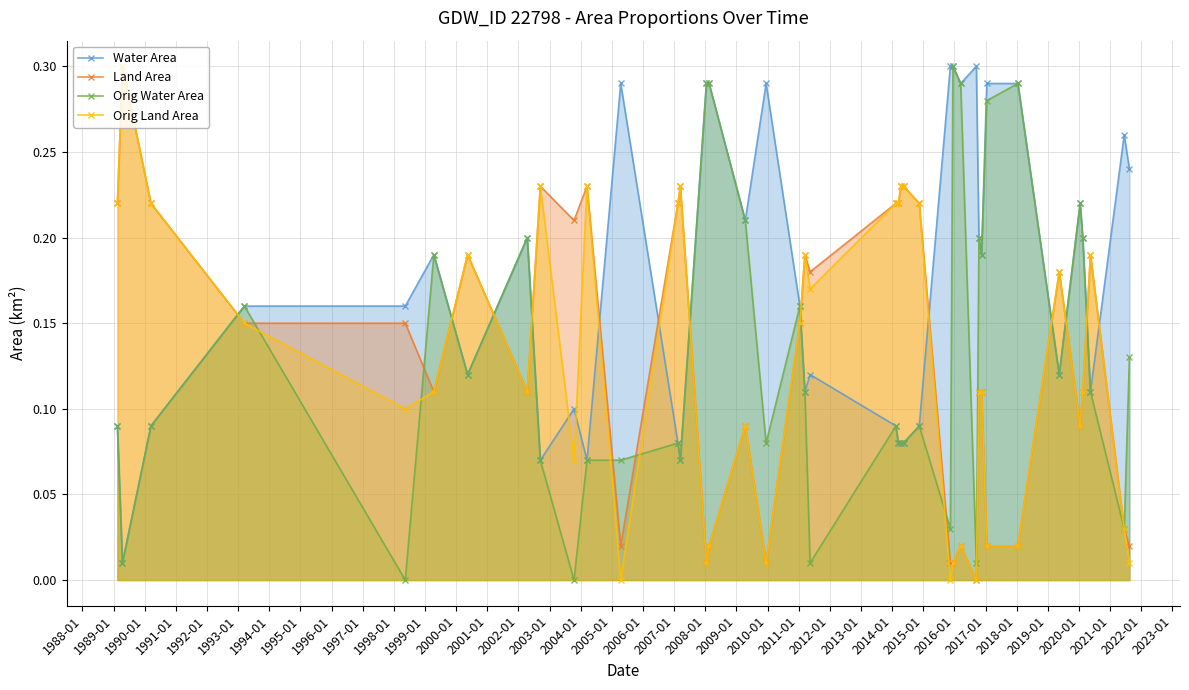

Reading right to left, transcribe all the data shown in this chart.

Water Area: 0.2	0.3	0.1	0.2	0.2	0.1	0.3	0.3	0.2	0.2	0.3	0.3	0.3	0.3	0.1	0.1	0.1	0.1	0.1	0.1	0.1	0.2	0.3	0.2	0.3	0.3	0.1	0.1	0.3	0.1	0.1	0.1	0.2	0.1	0.2	0.2	0.2	0.1	0.0	0.1
Land Area: 0.0	0.0	0.2	0.1	0.1	0.2	0.0	0.0	0.1	0.1	0.0	0.0	0.0	0.0	0.2	0.2	0.2	0.2	0.2	0.2	0.2	0.1	0.0	0.1	0.0	0.0	0.2	0.2	0.0	0.2	0.2	0.2	0.1	0.2	0.1	0.1	0.1	0.2	0.3	0.2
Orig Water Area: 0.1	0.0	0.1	0.2	0.2	0.1	0.3	0.3	0.2	0.2	0.0	0.3	0.3	0.0	0.1	0.1	0.1	0.1	0.1	0.0	0.1	0.2	0.1	0.2	0.3	0.3	0.1	0.1	0.1	0.1	0.0	0.1	0.2	0.1	0.2	0.0	0.2	0.1	0.0	0.1
Orig Land Area: 0.0	0.0	0.2	0.1	0.1	0.2	0.0	0.0	0.1	0.1	0.0	0.0	0.0	0.0	0.2	0.2	0.2	0.2	0.2	0.2	0.2	0.1	0.0	0.1	0.0	0.0	0.2	0.2	0.0	0.2	0.1	0.2	0.1	0.2	0.1	0.1	0.1	0.2	0.3	0.2